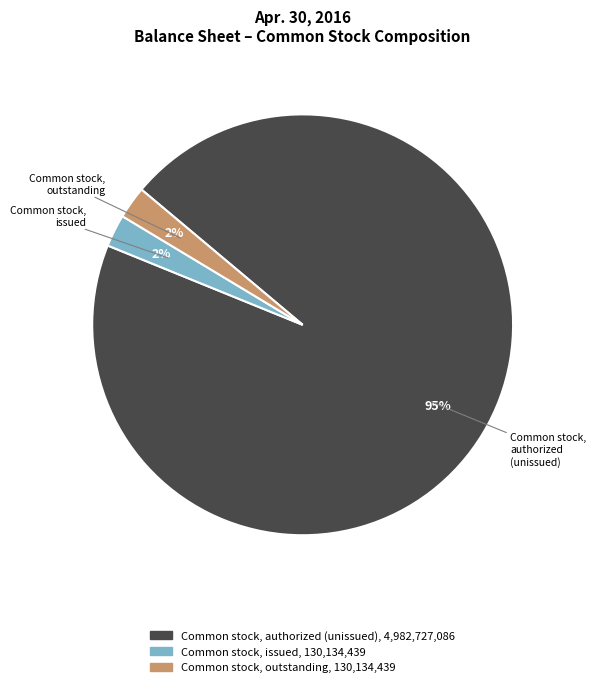

Do Common stock, outstanding and Common stock, authorized (unissued) together represent more than half of the pie?

Yes